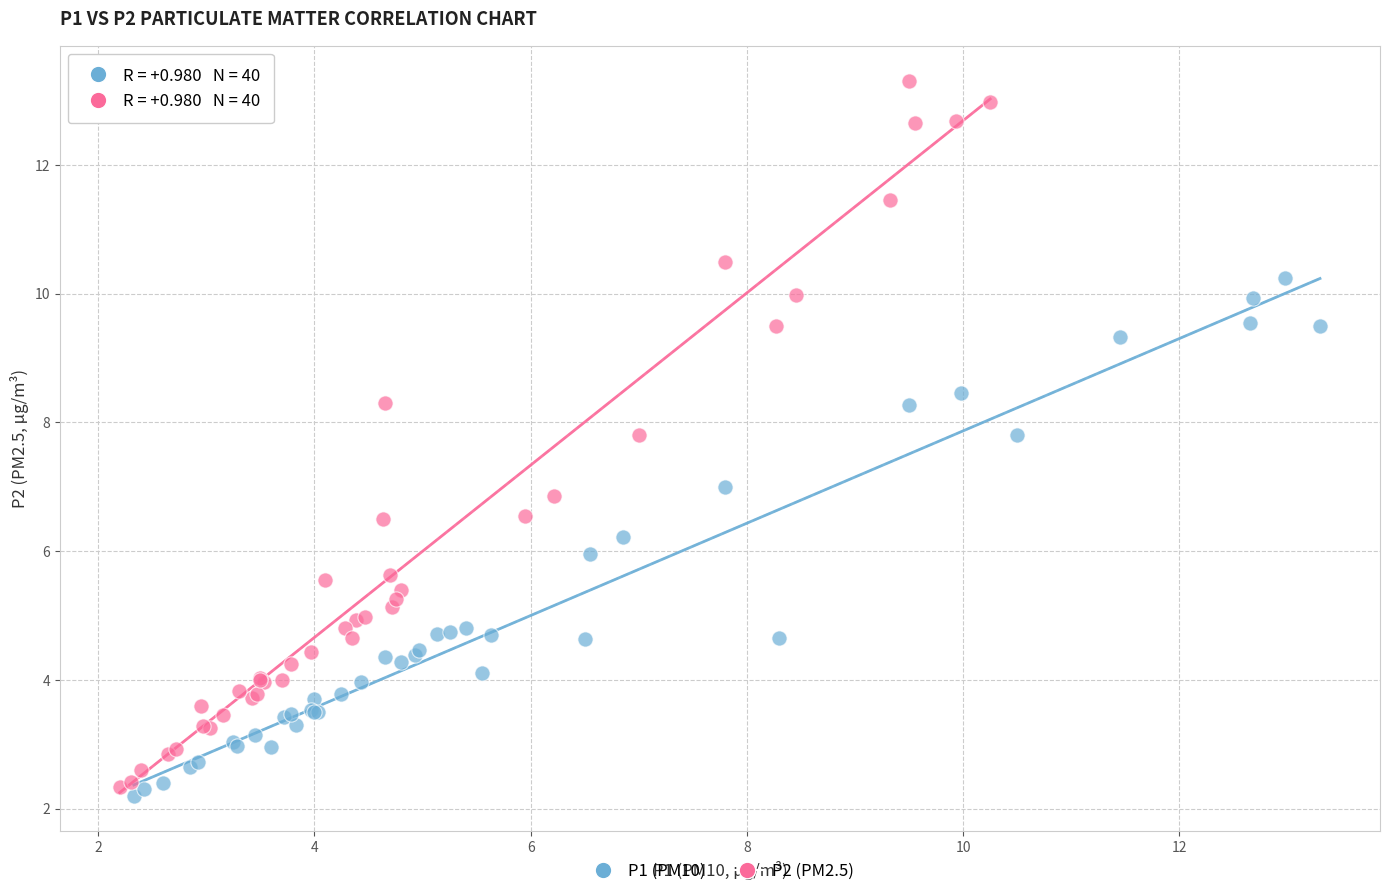

Which series contains the lowest Y value?

P1 (PM10)